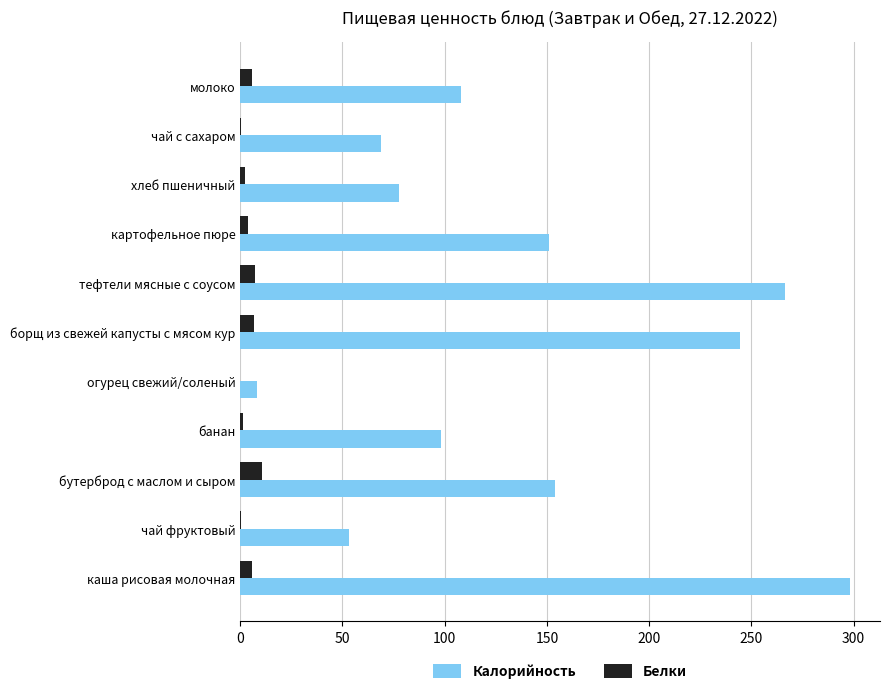

What is the sum of all Белки values?

43.3